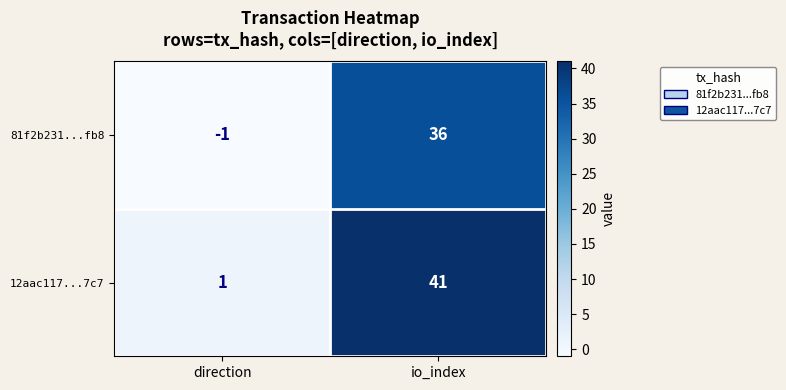

The value of 81f2b231...fb8 at direction is -2. True or false?

False